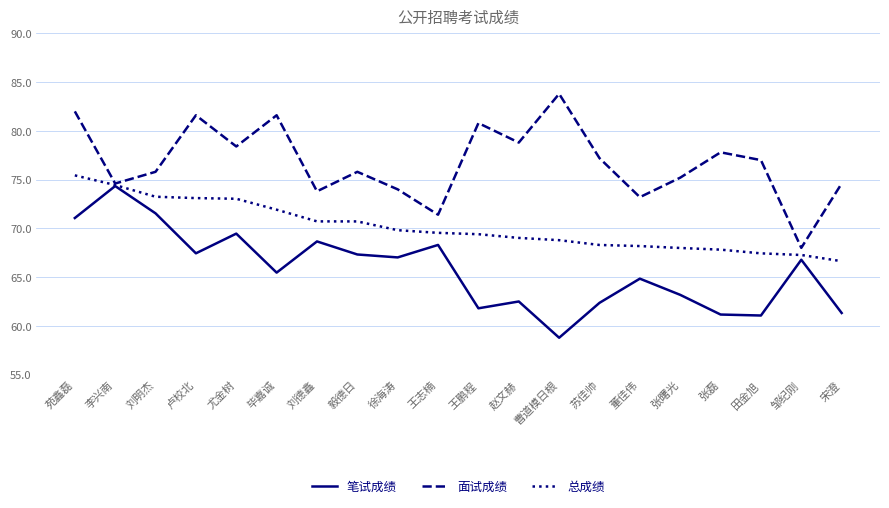

Which series has the largest total across all categories?

面试成绩